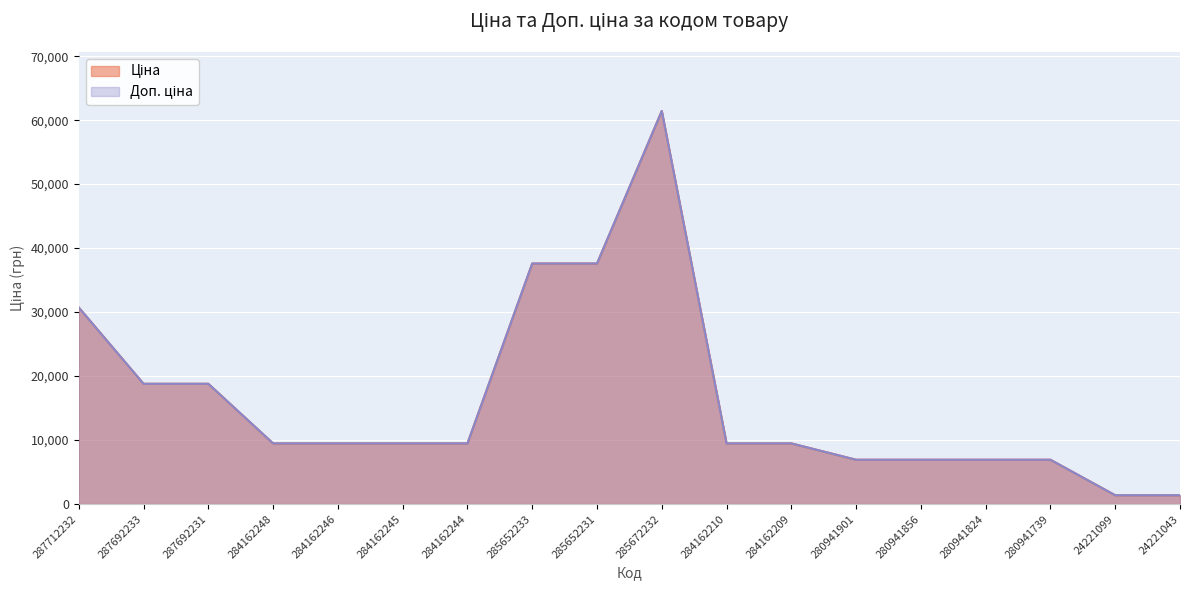

The value of Ціна at 287692233 is 24774.6. True or false?

False